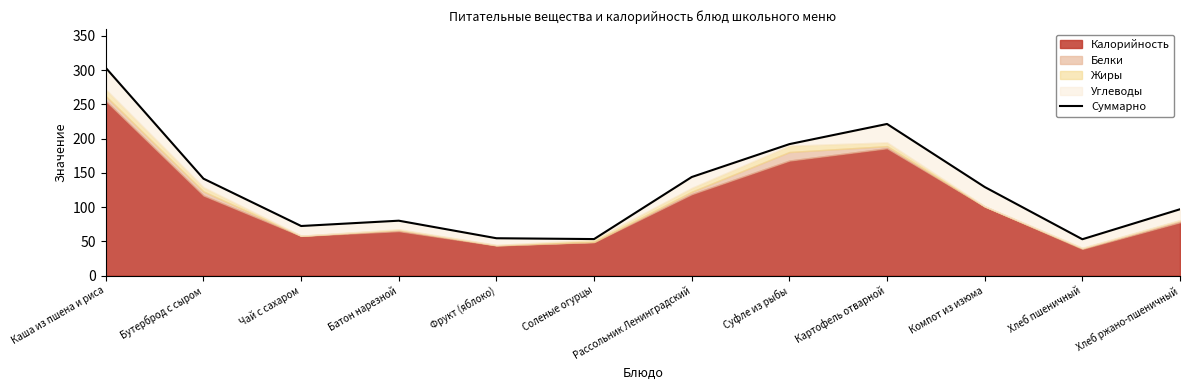

Where does the data first go above 129?

Каша из пшена и риса